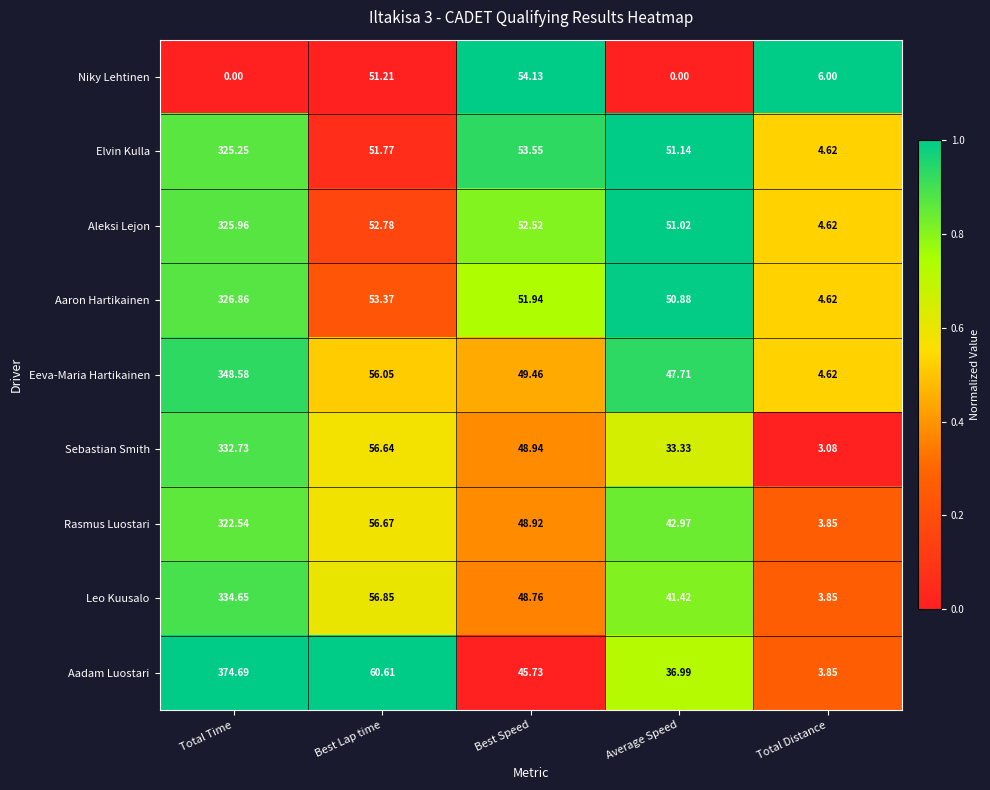

Where does the Aadam Luostari series first go above 45?

Total Time